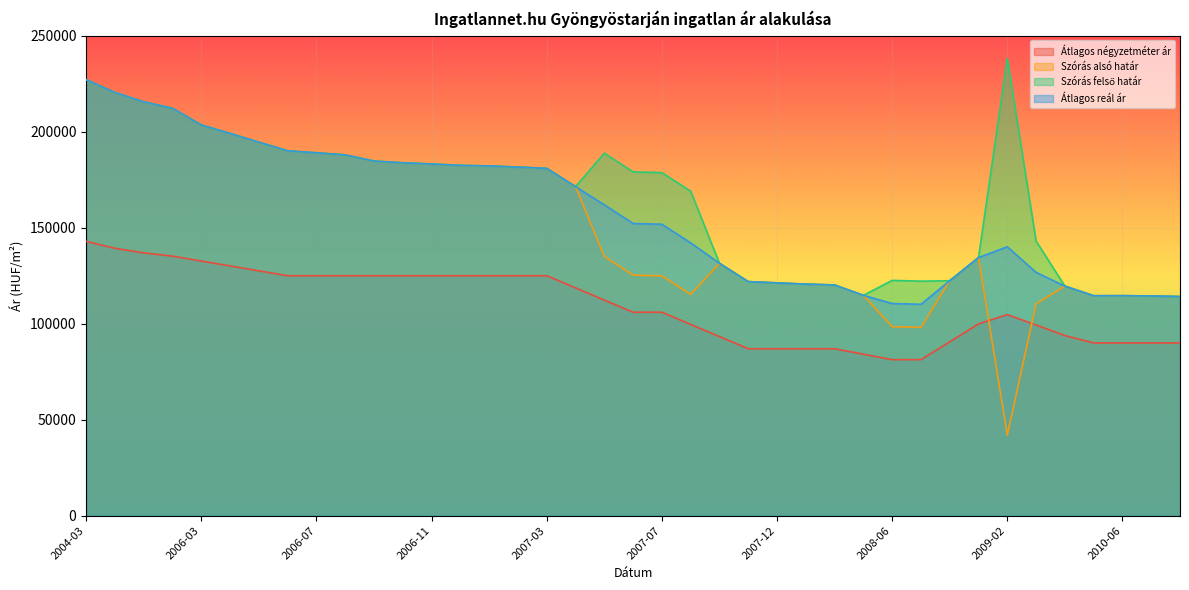

What is the sum of the Átlagos négyzetméter ár values at 2007-10 and 2007-03?

218297